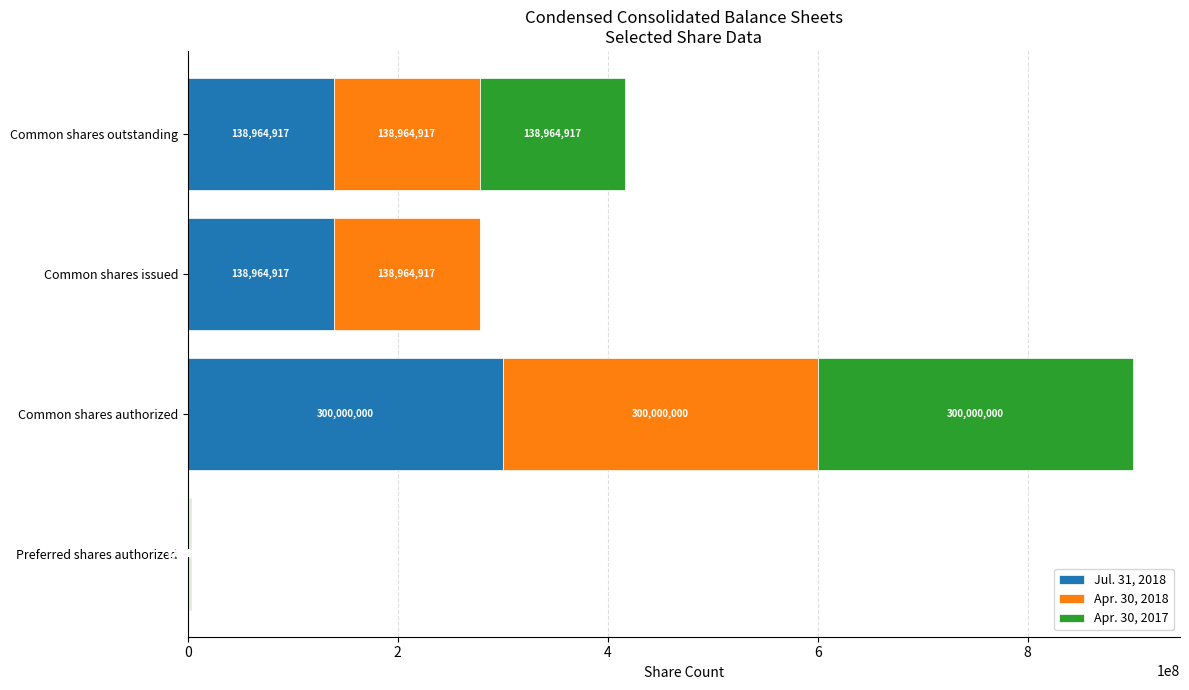

What is the sum of the Jul. 31, 2018 values at Common shares issued and Common shares outstanding?

277929834